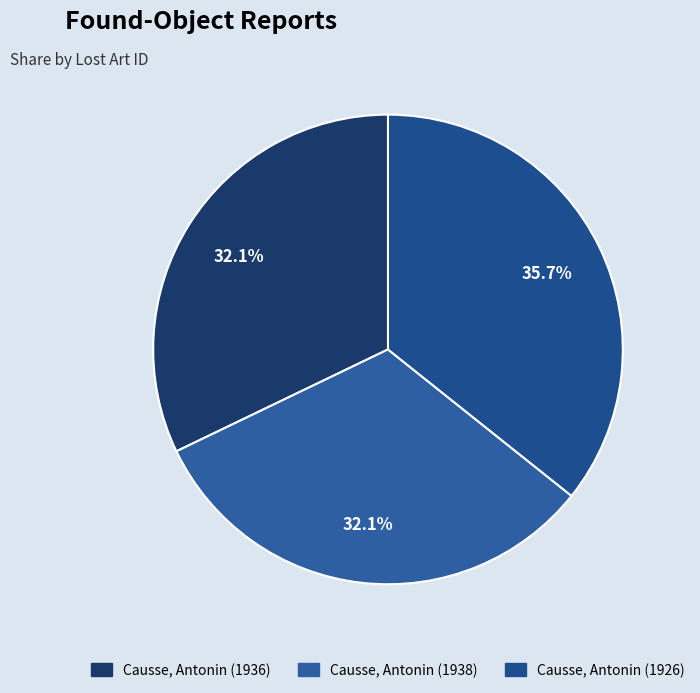

How many segments does this pie chart have?

3